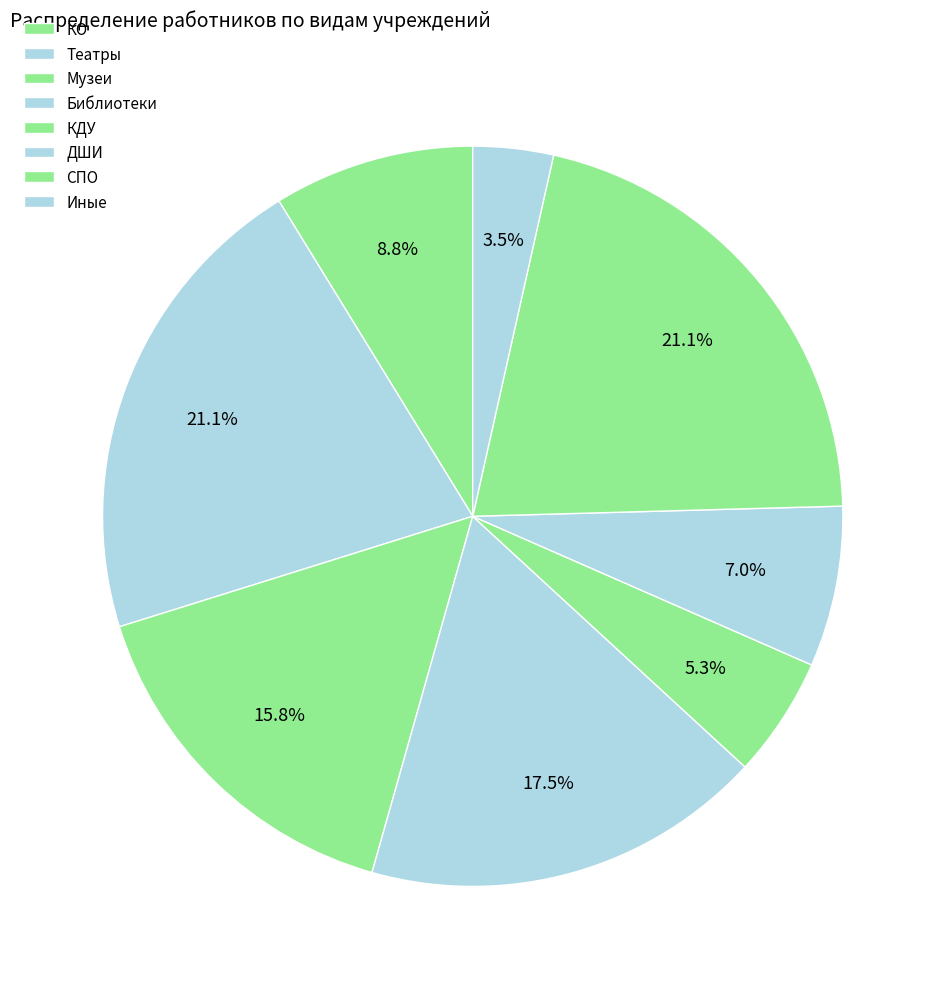

How much of the chart is everything except Театры?

78.9%